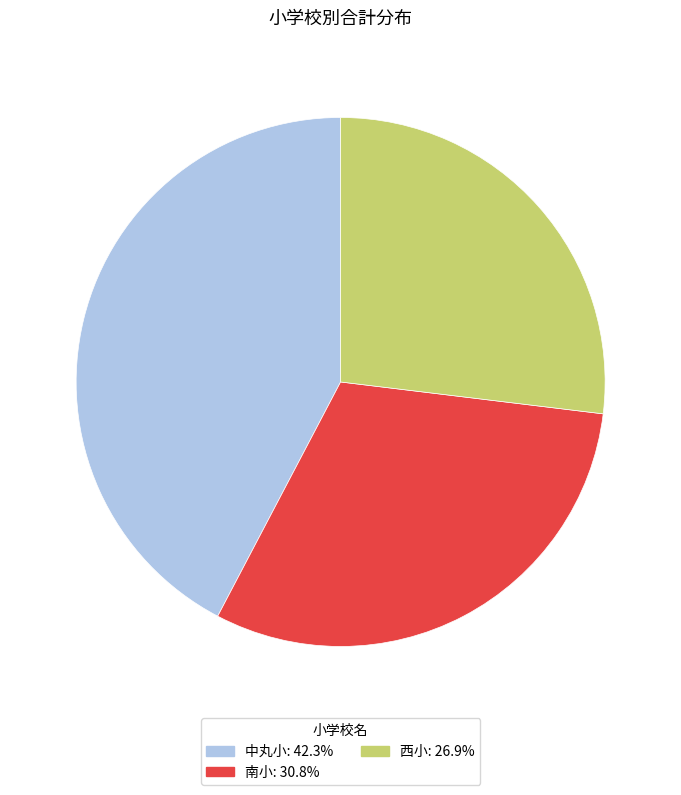

Is there any slice that represents more than half of the pie?

No